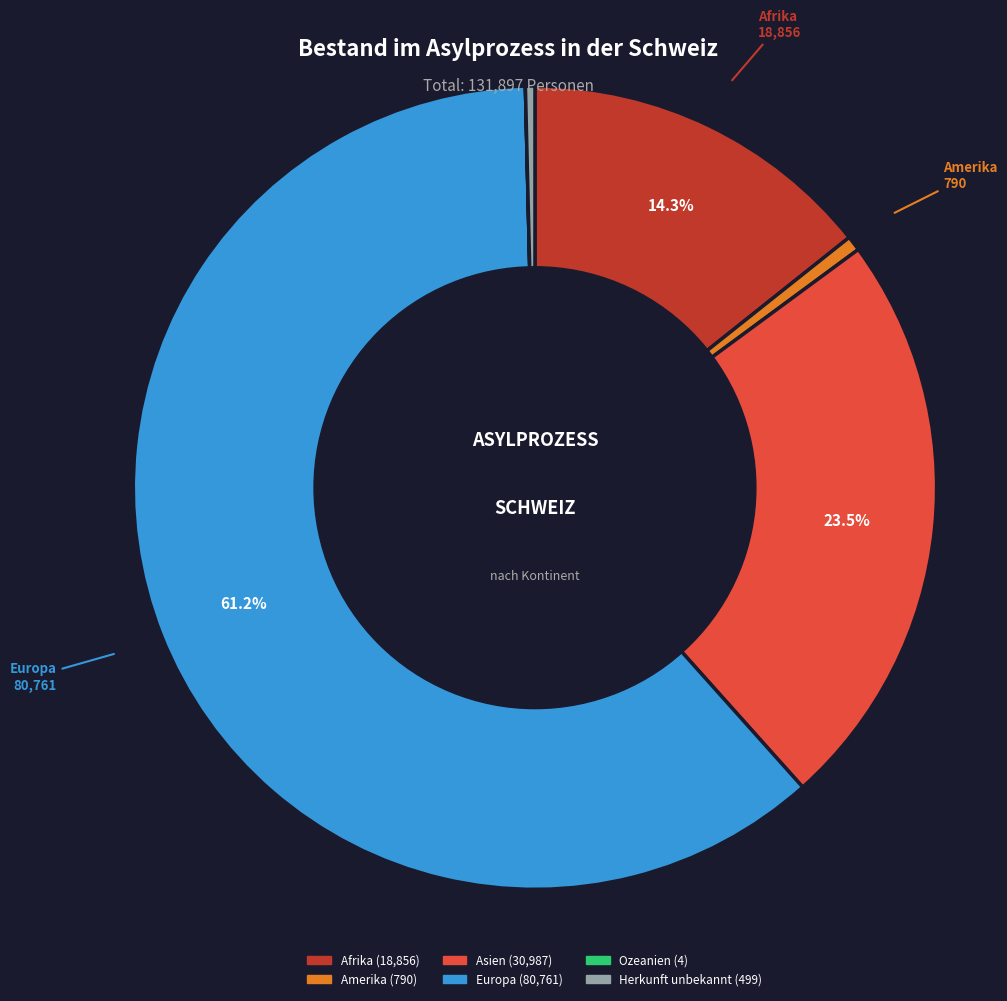

Does any single category account for the majority?

Yes